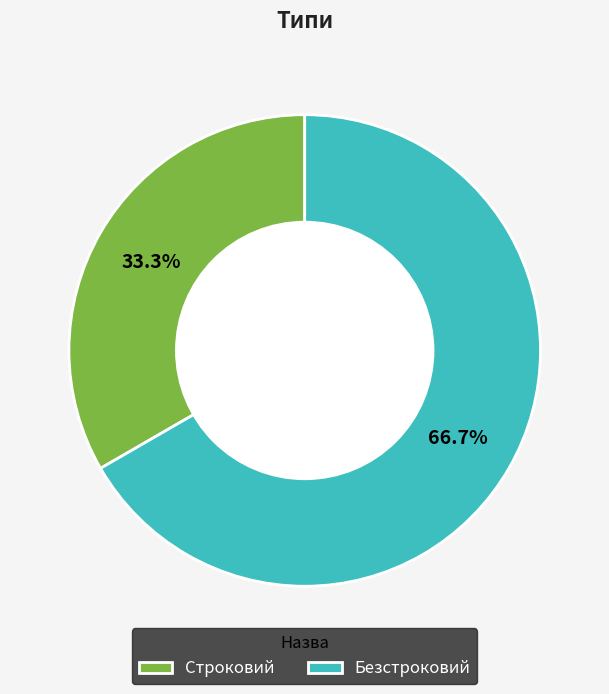

Which category has the smallest portion of the pie?

Строковий